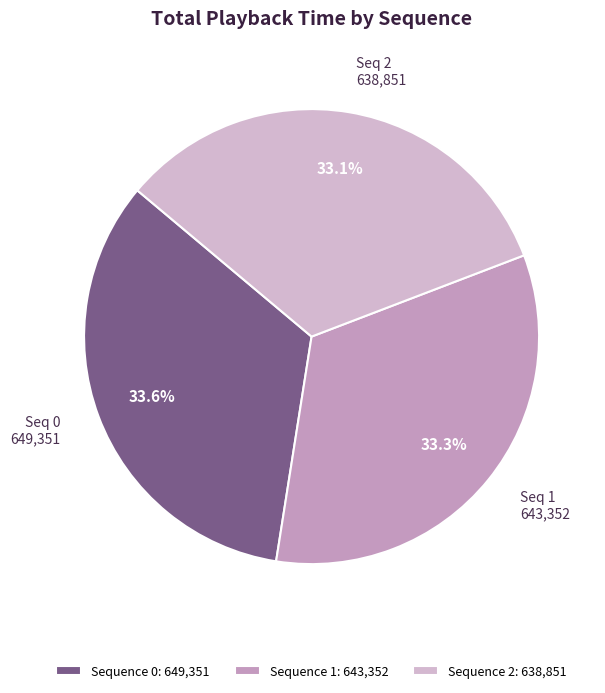

How many segments does this pie chart have?

3